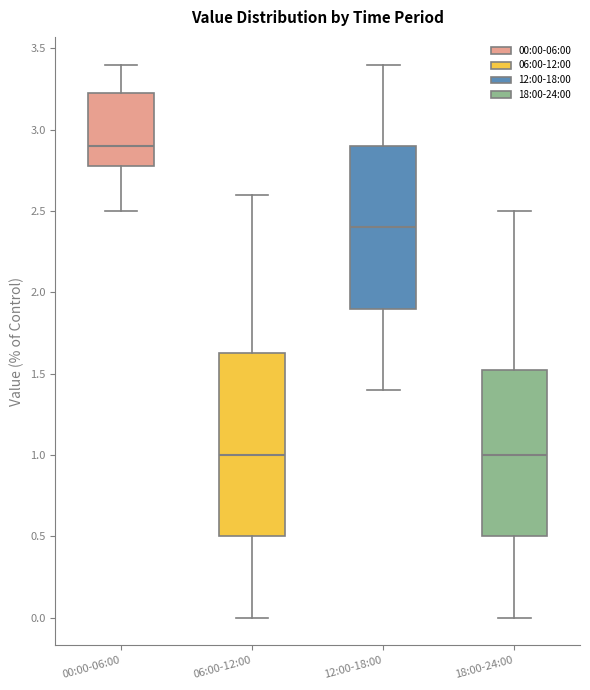

Which box is the tallest, from its lower edge to its upper edge?

06:00-12:00